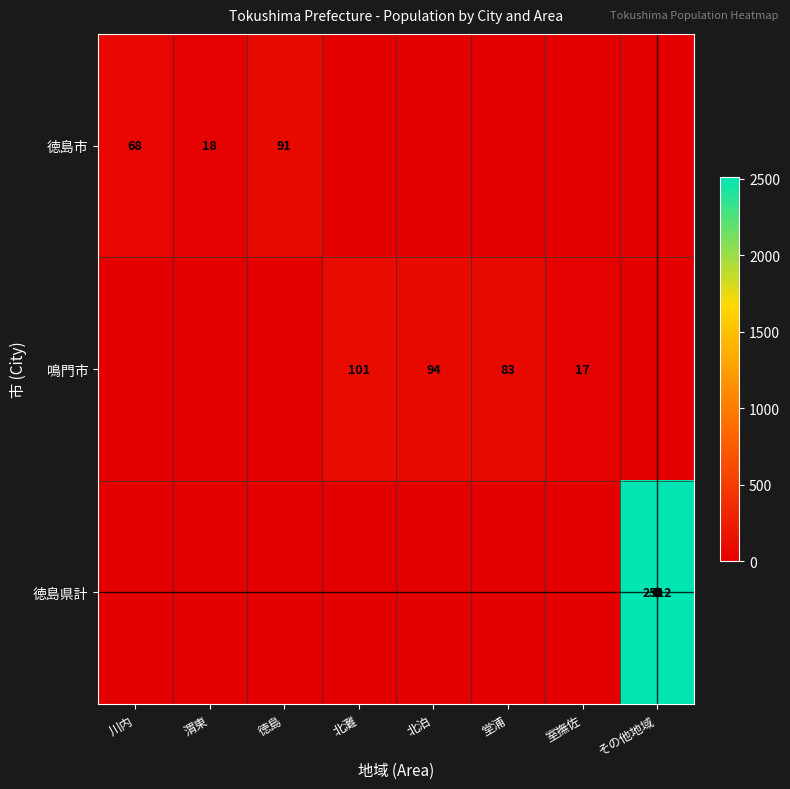

True or false: 鳴門市 has a value of 17 at 室撫佐.

True